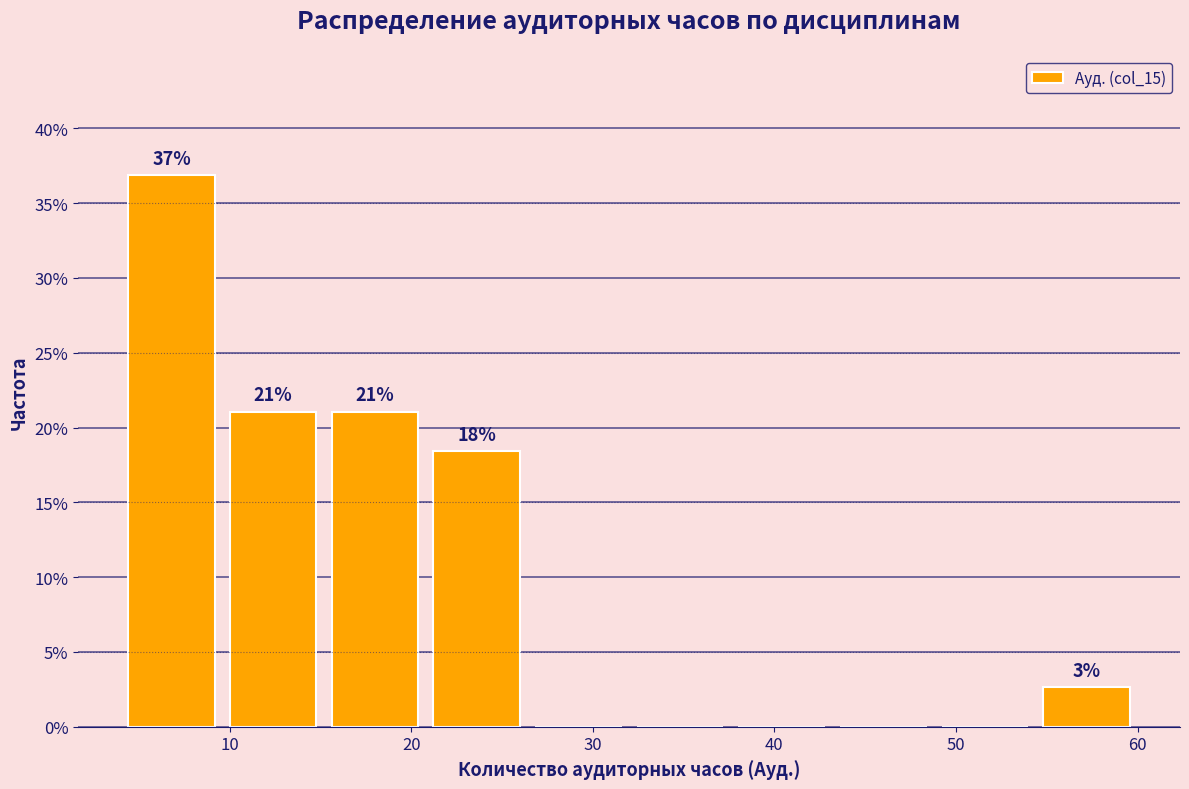

Over which range of the x-axis is the bar tallest?

4.0 to 9.6